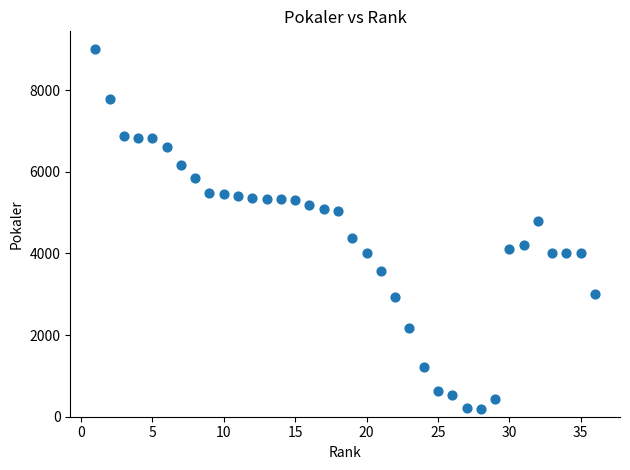

What is the range of Y values (max minus min)?

8821